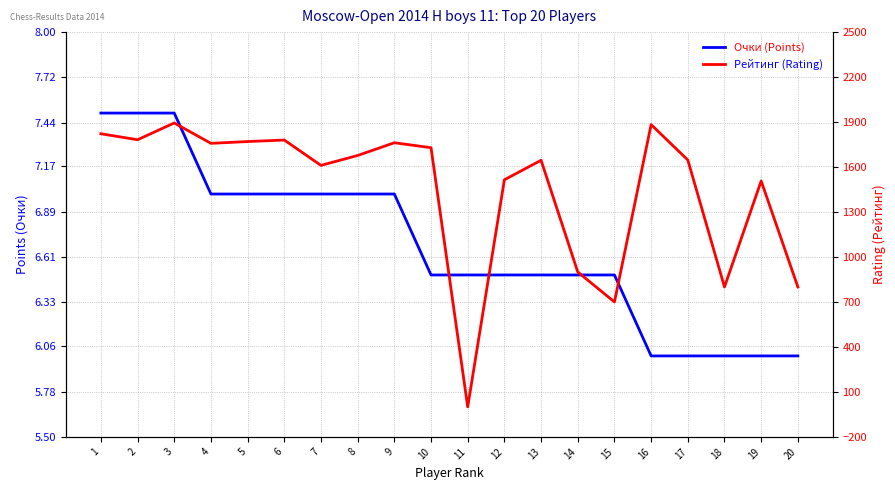

After their last crossing, which series has the higher values: Очки (Points) or Рейтинг (Rating)?

Рейтинг (Rating)